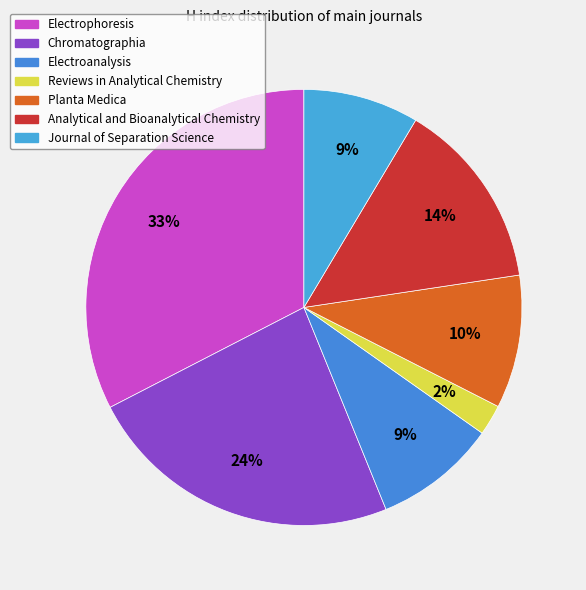

What percentage is the Electroanalysis slice, to the nearest percent?

9%